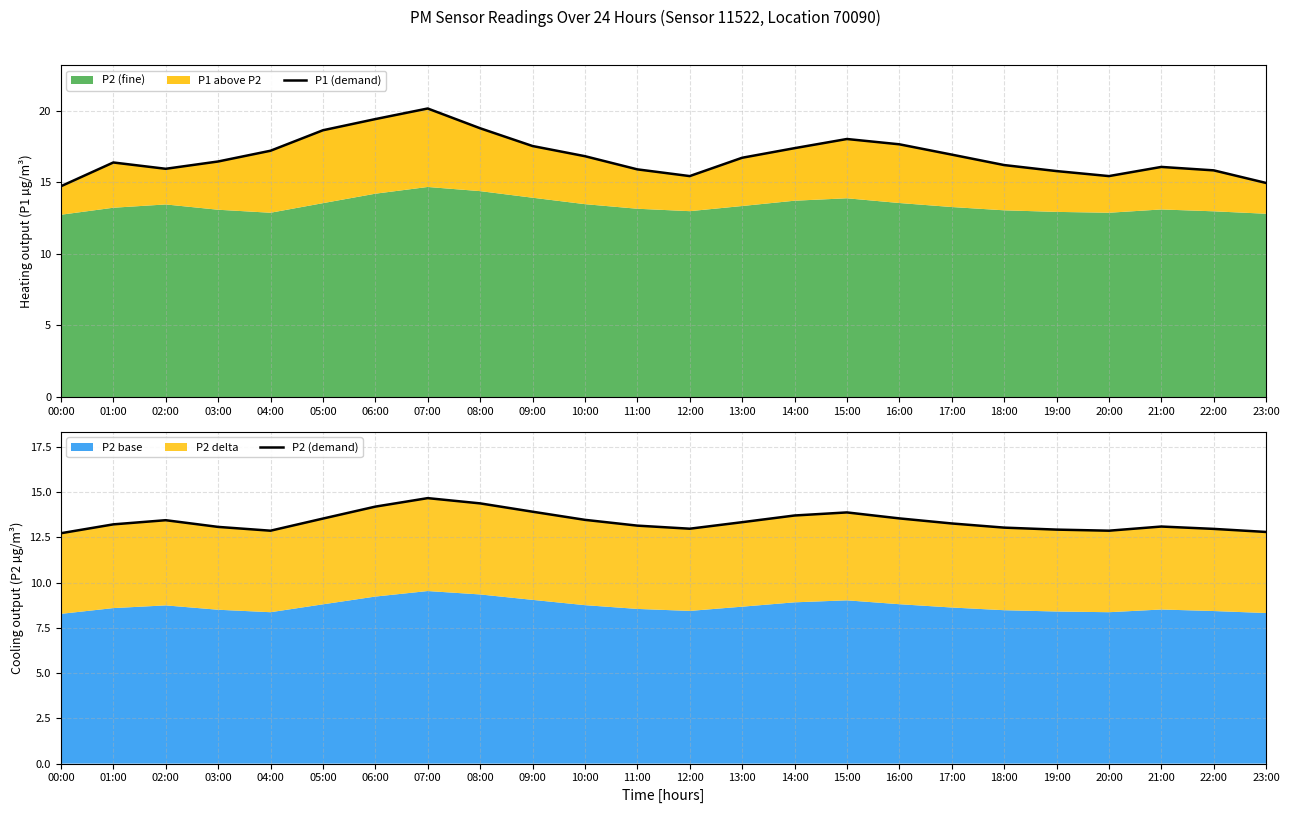

Which series has the largest range (max minus min)?

P1 (demand)